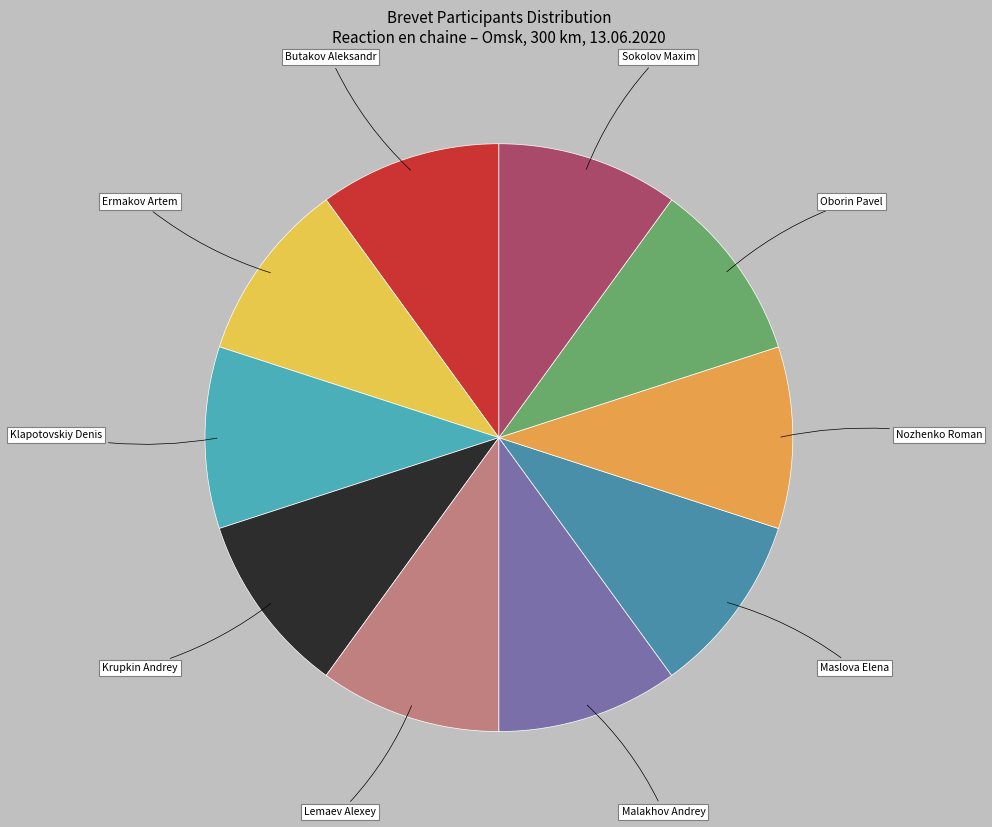

Approximately how many times larger is the value at Krupkin Andrey compared to Oborin Pavel?

1.0